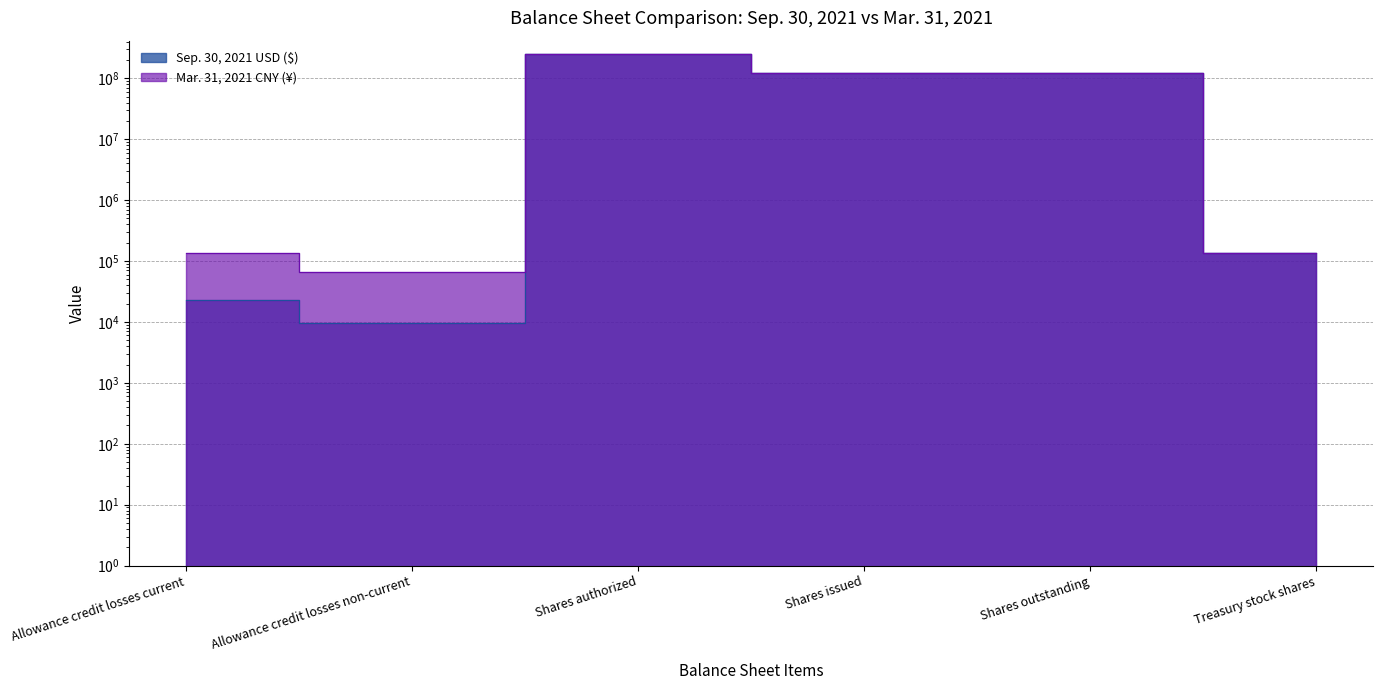

What are all the series names shown in the legend?

Sep. 30, 2021 USD ($), Mar. 31, 2021 CNY (¥)